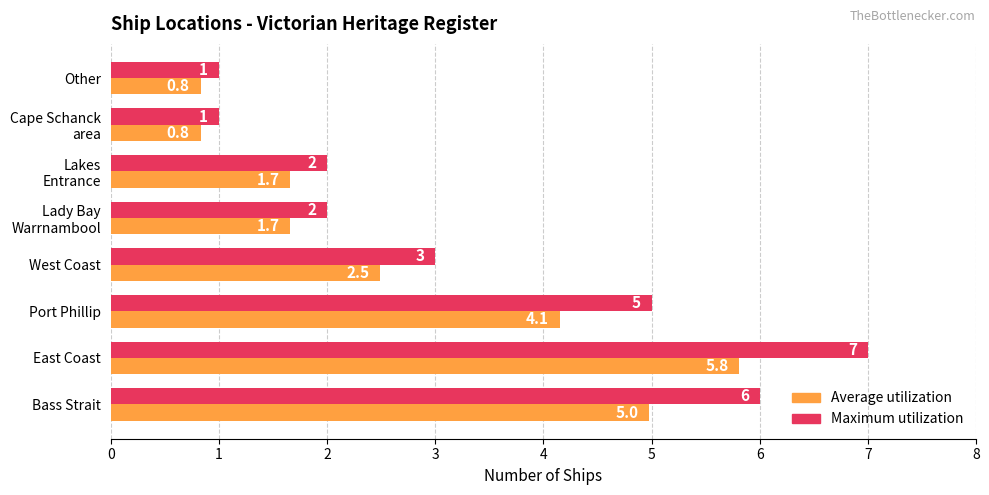

What is the sum of the Average utilization values at Other and Port Phillip?

5.0